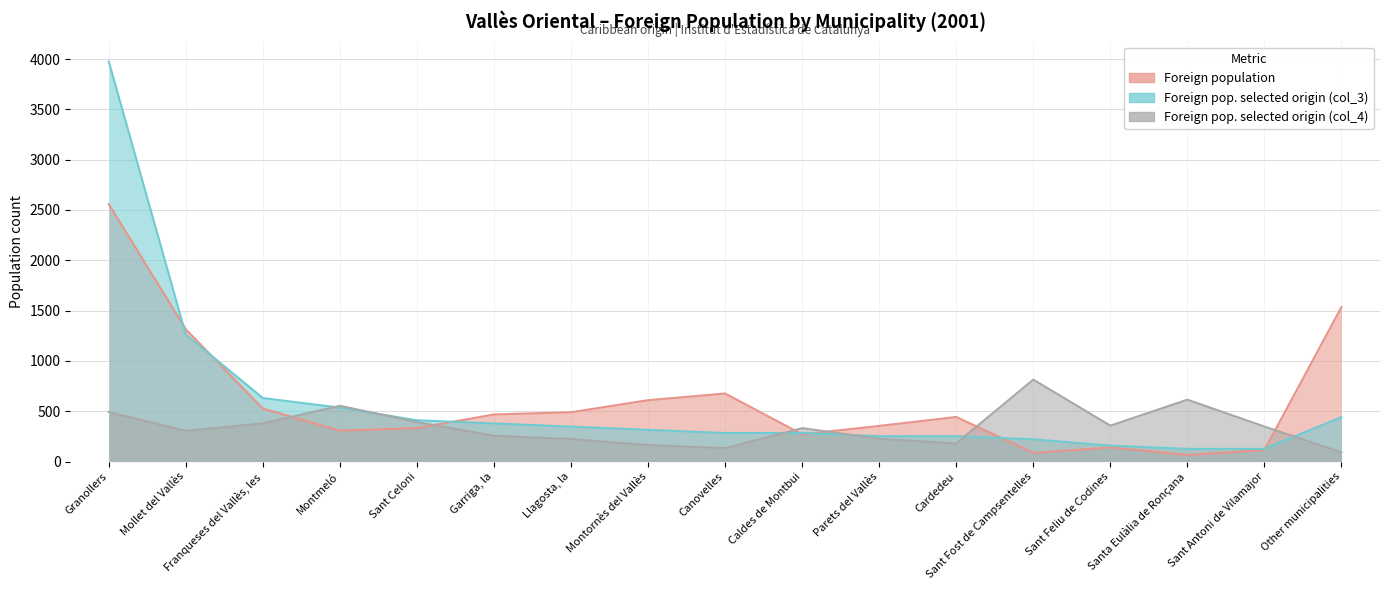

Where is the first local maximum for Foreign pop. selected origin (col_4)?

Montmeló